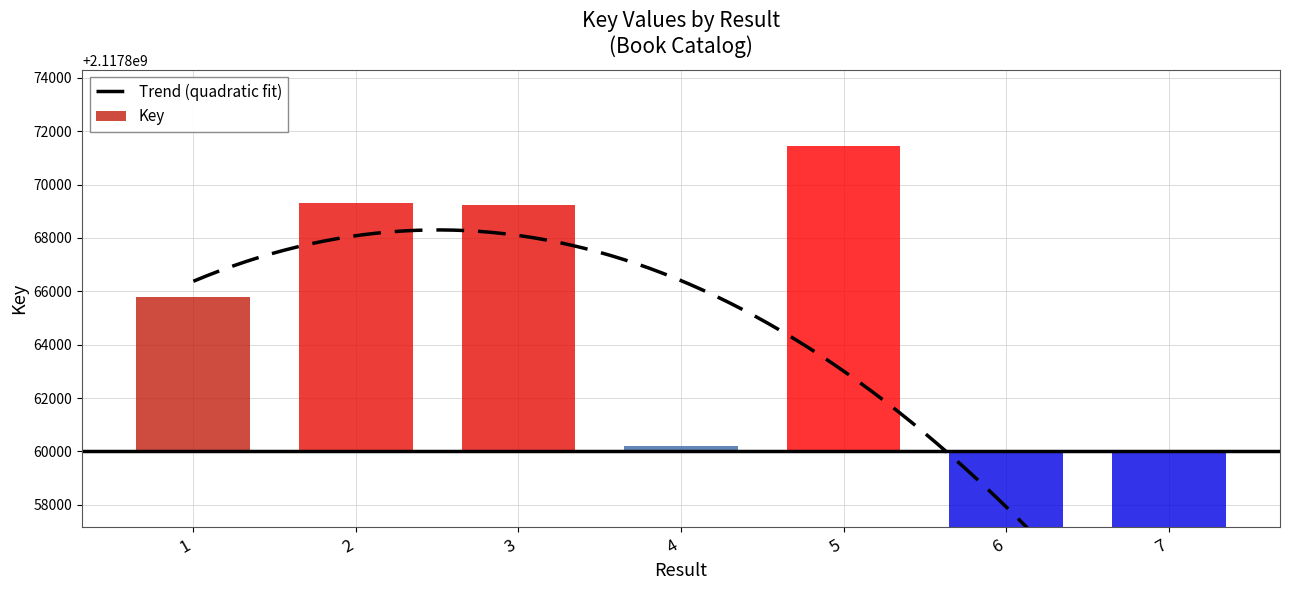

What is the value of the 1st bar from the left?

5791